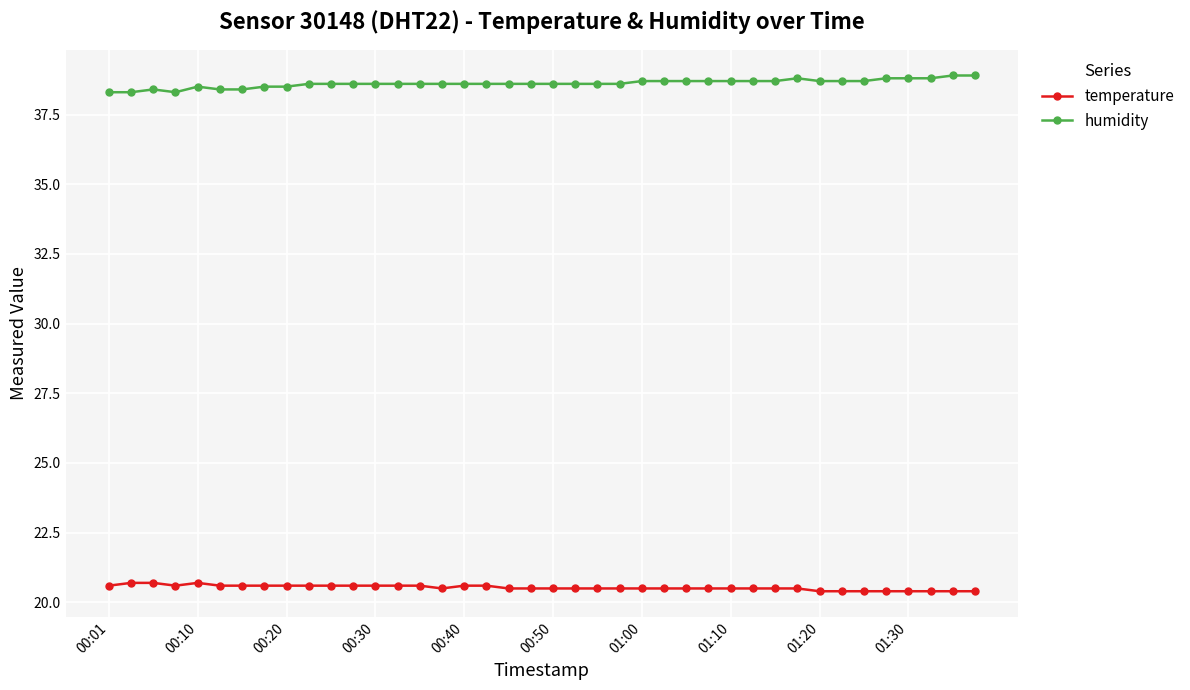

True or false: temperature and humidity cross at least once.

False